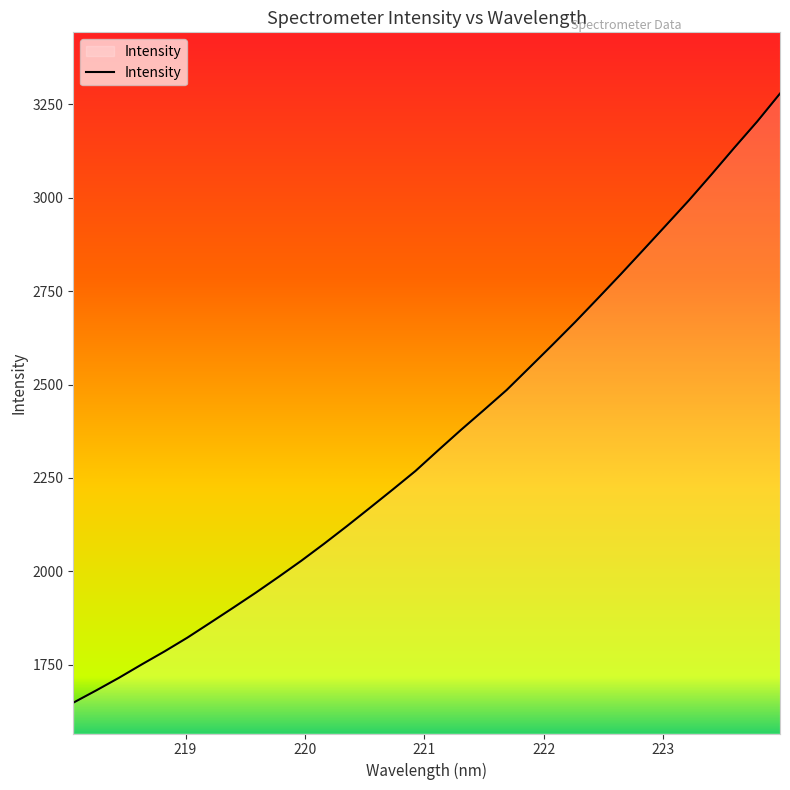

What is the difference between the maximum and minimum values?

1630.8